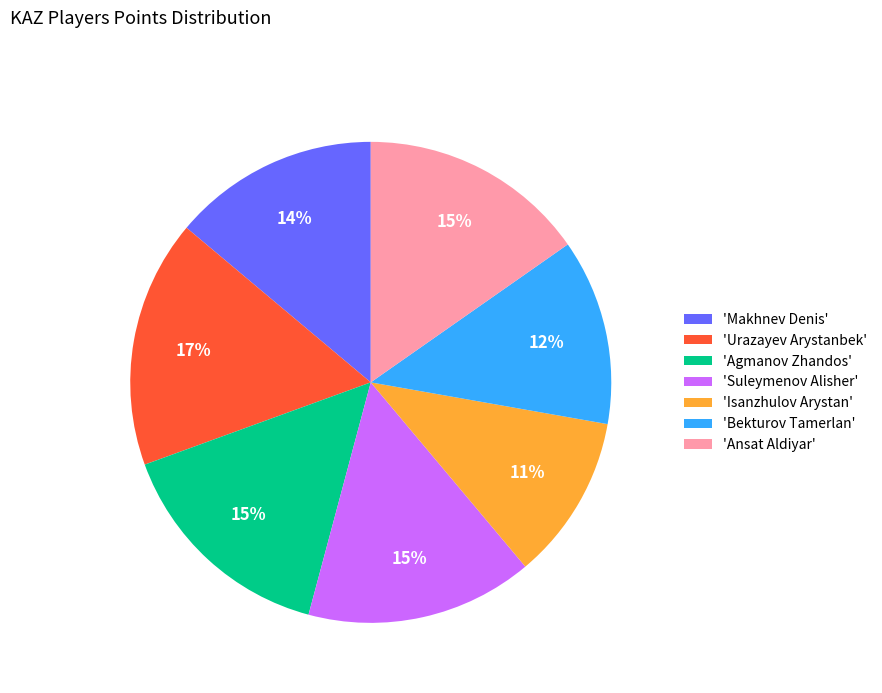

Is the sum of 'Makhnev Denis' and 'Suleymenov Alisher' greater than half?

No